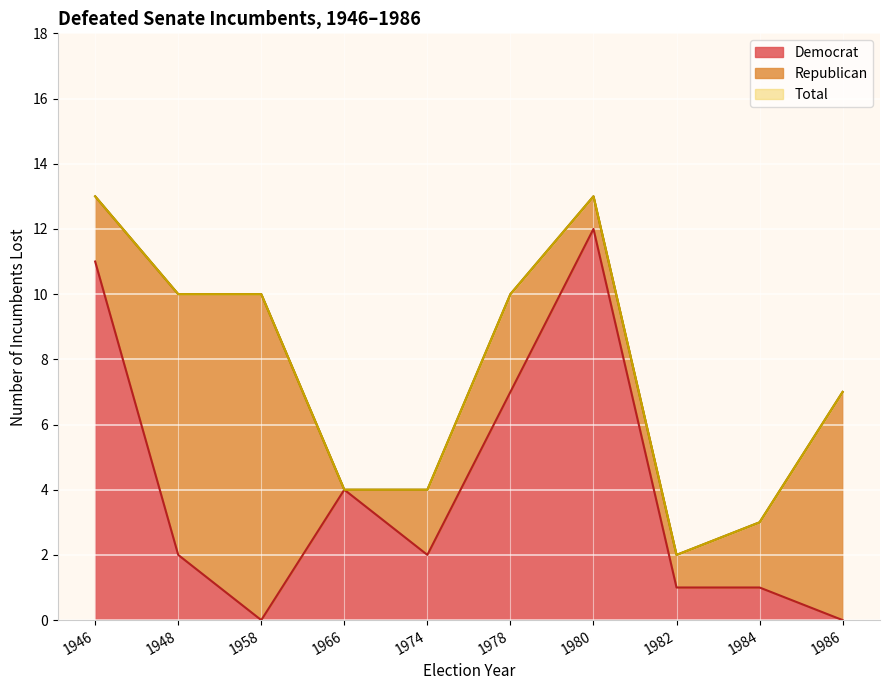

What is the maximum value for Democrat?

12